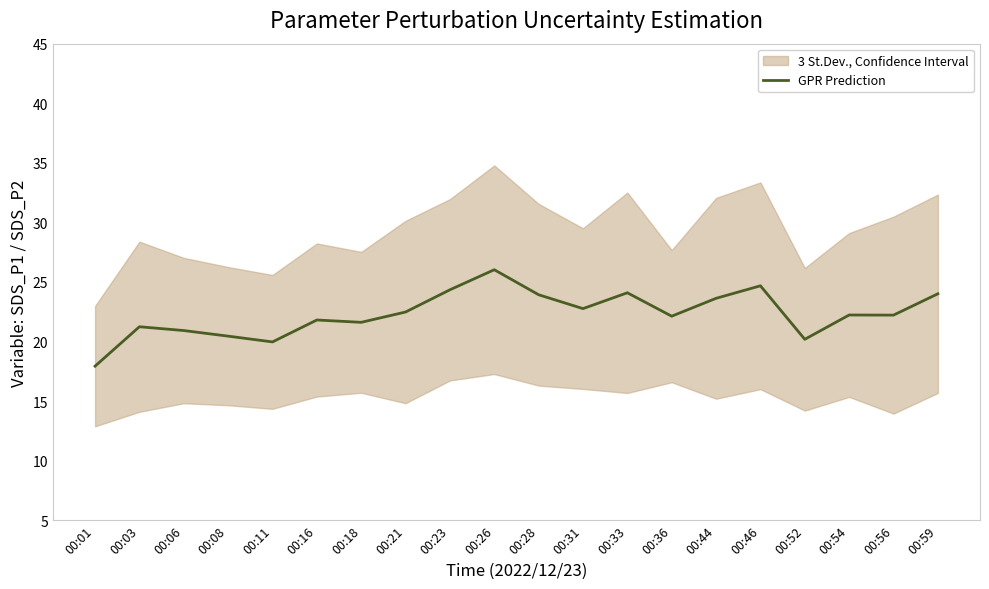

Reading right to left, transcribe all the data shown in this chart.

00:59=24.0	00:56=22.2	00:54=22.2	00:52=20.2	00:46=24.7	00:44=23.6	00:36=22.1	00:33=24.1	00:31=22.8	00:28=23.9	00:26=26.0	00:23=24.3	00:21=22.5	00:18=21.6	00:16=21.8	00:11=20.0	00:08=20.4	00:06=20.9	00:03=21.2	00:01=17.9